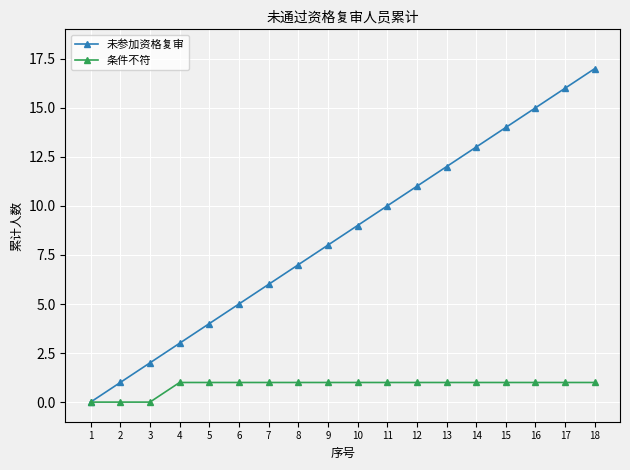

Which label corresponds to the largest value in the chart?

18